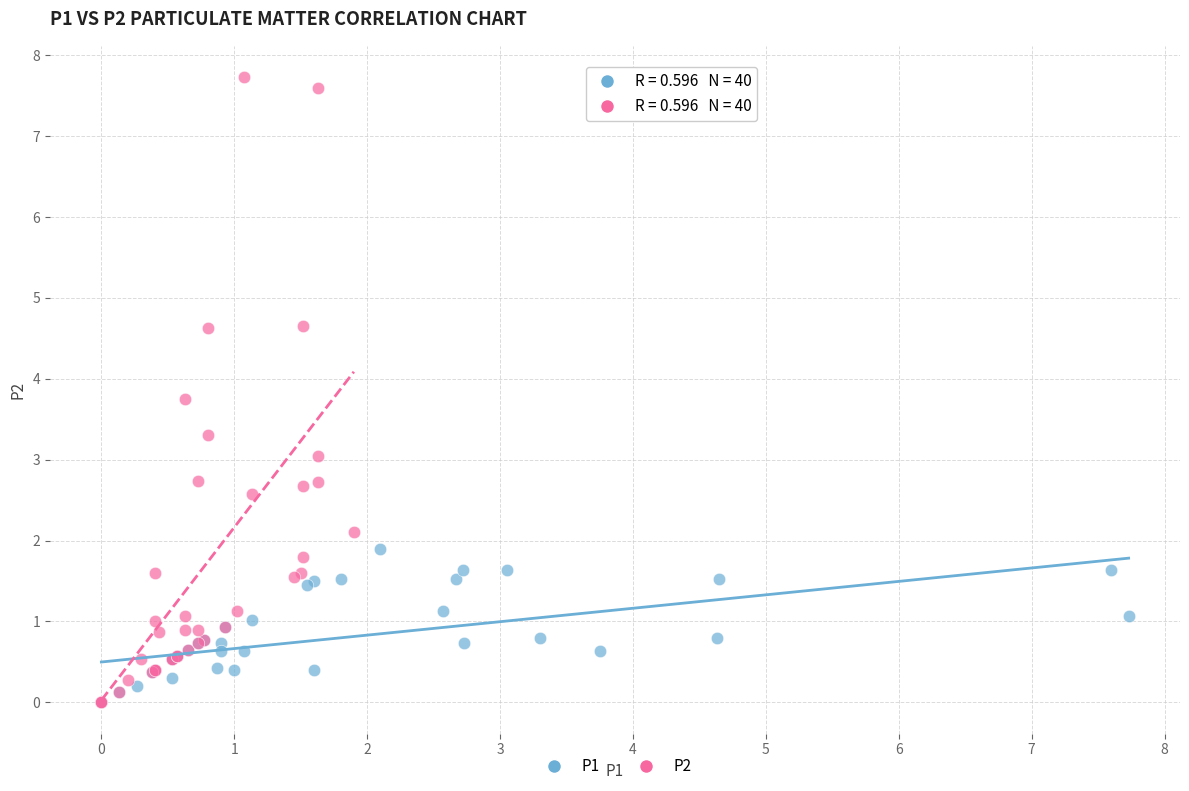

What are all the series names shown in the legend?

P1, P2